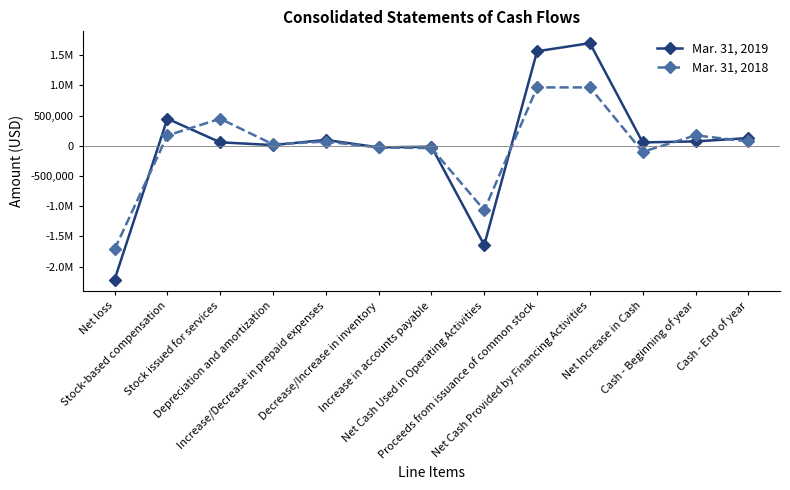

Which series changed the most between Increase/Decrease in prepaid expenses and Net Cash Used in Operating Activities?

Mar. 31, 2019